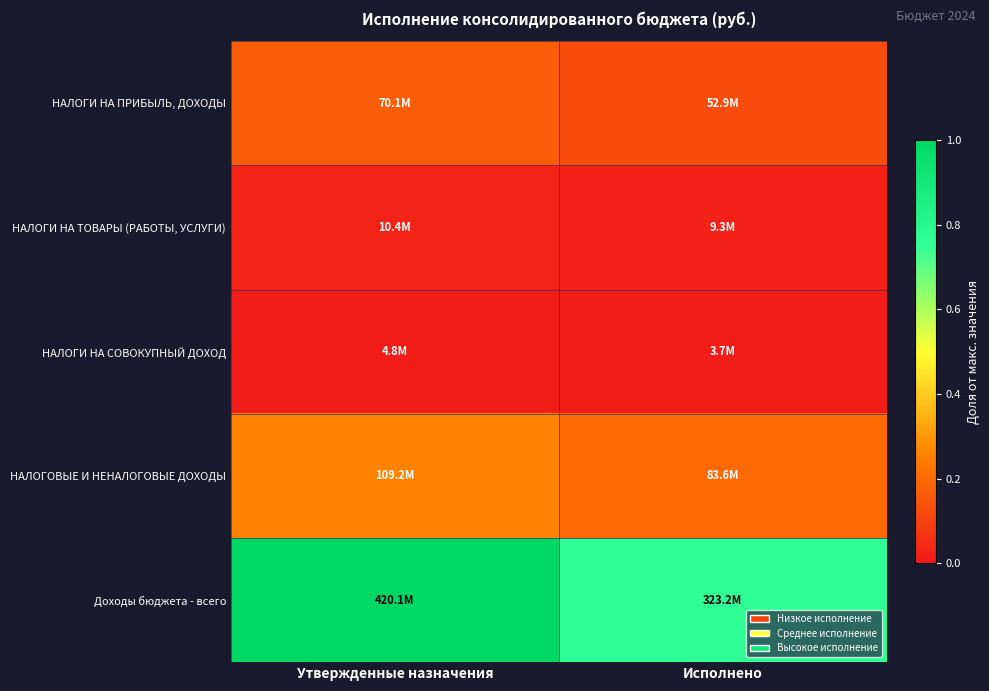

Which has a higher value, Исполнено or Утвержденные назначения?

Утвержденные назначения